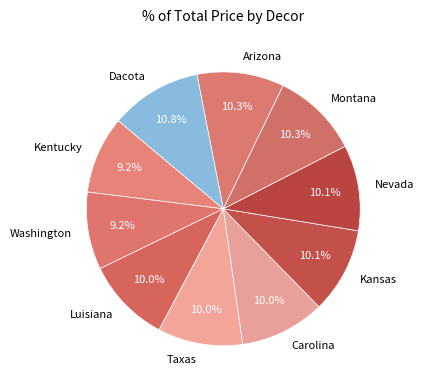

To the nearest percent, what is the combined percentage of Kentucky and Carolina?

19%